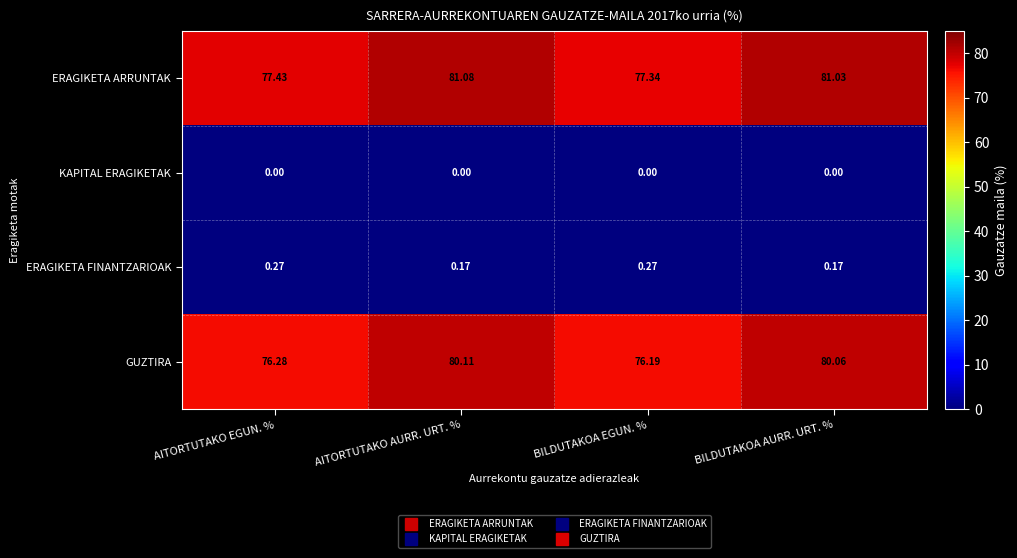

At which category is the sum across all series the highest?

AITORTUTAKO AURR. URT. %